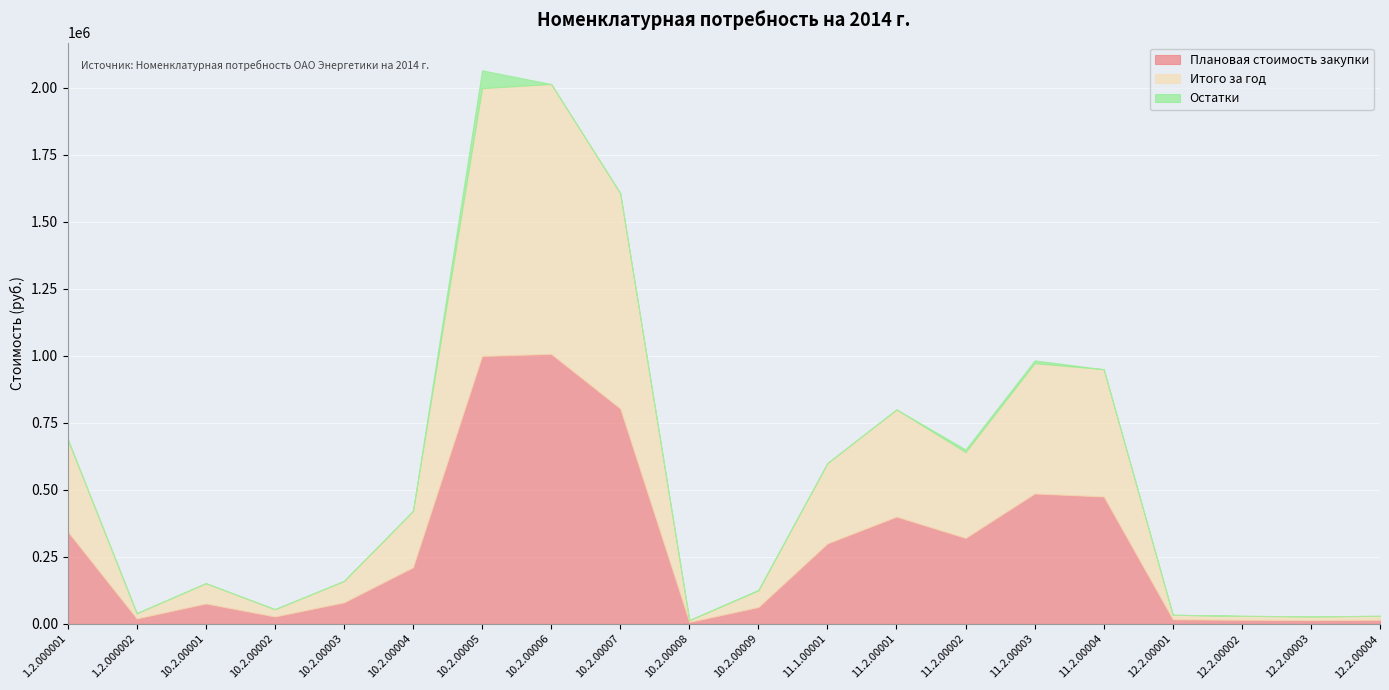

True or false: Плановая стоимость закупки and Остатки intersect in this chart.

False